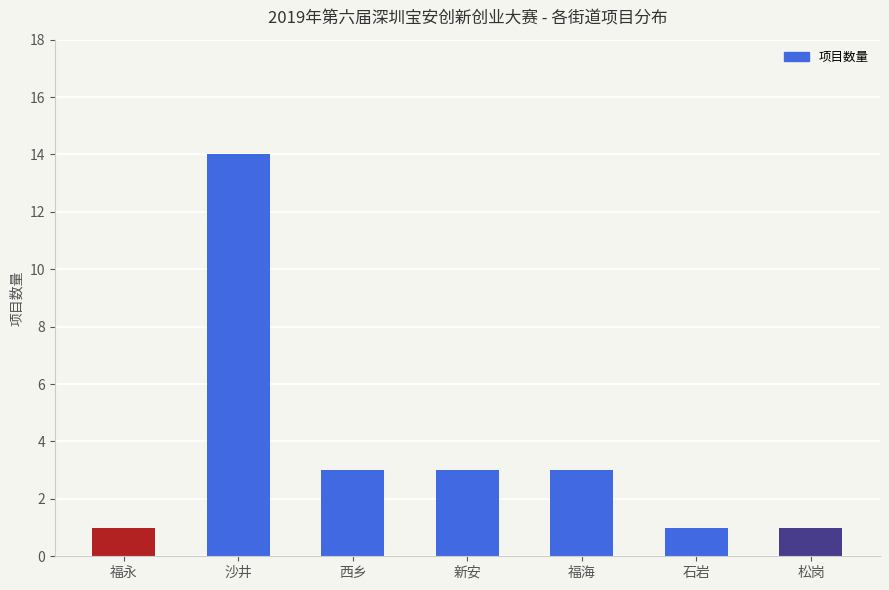

What is the greatest value displayed?

14